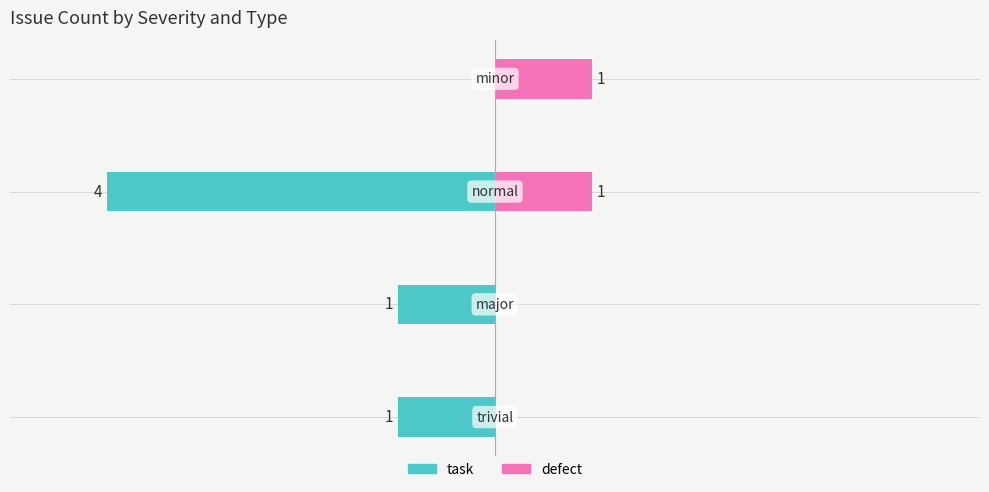

Is the value of task at 0 greater than the value of defect at −4?

No